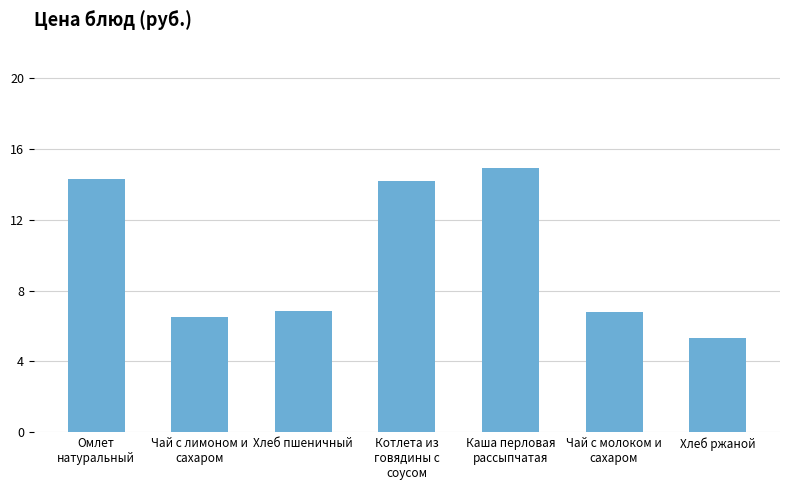

What position from the left is Хлеб пшеничный?

3